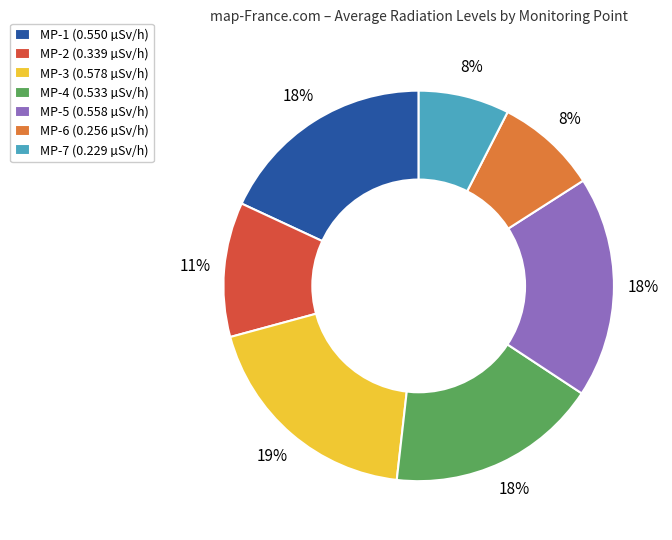

The MP-4 slice represents 18% of the pie. True or false?

True